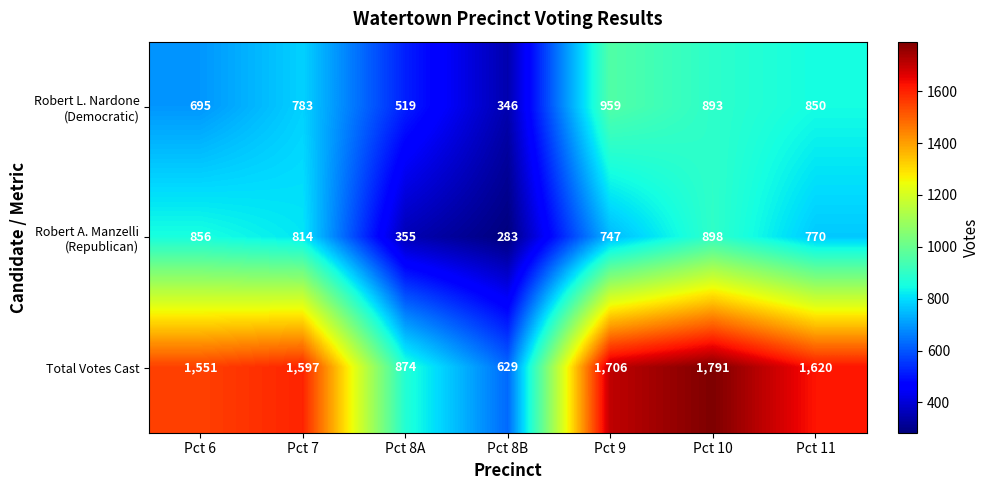

Which label corresponds to the smallest value in the chart?

Pct 8B